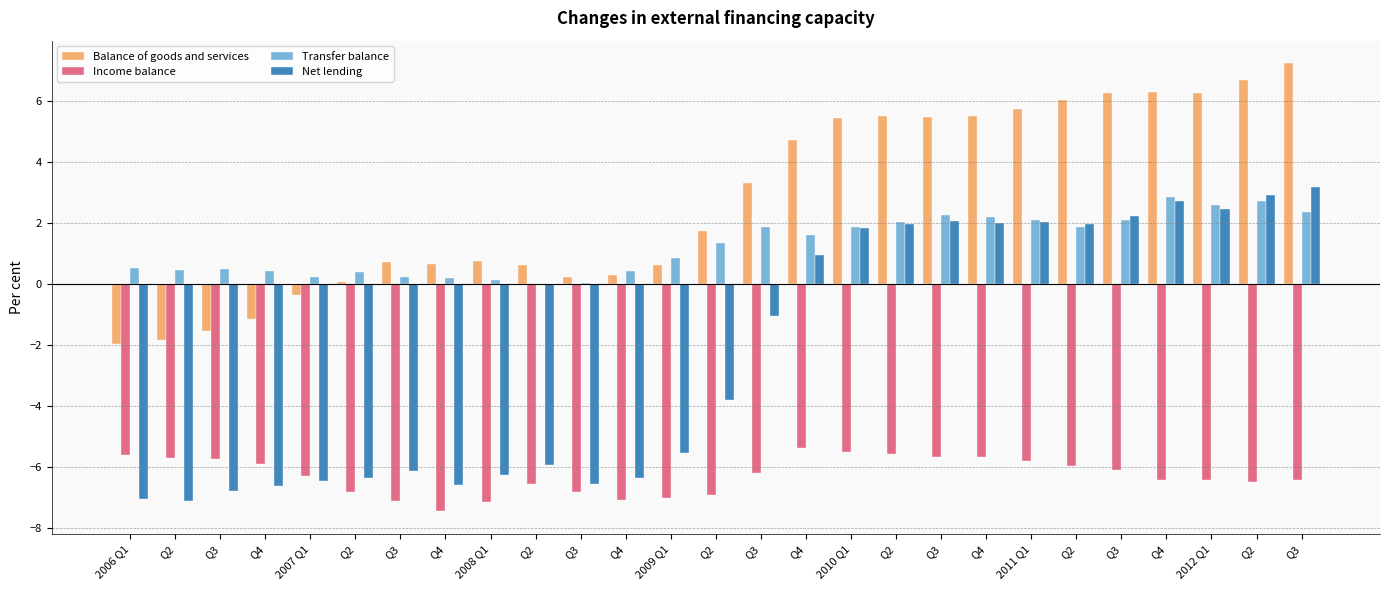

Rank the categories by Transfer balance value from highest to lowest.

Q4, Q2, 2012 Q1, Q3, Q3, Q4, 2011 Q1, Q3, Q2, 2010 Q1, Q2, Q3, Q4, Q2, 2009 Q1, 2006 Q1, Q3, Q2, Q4, Q4, Q2, Q3, 2007 Q1, Q4, 2008 Q1, Q3, Q2